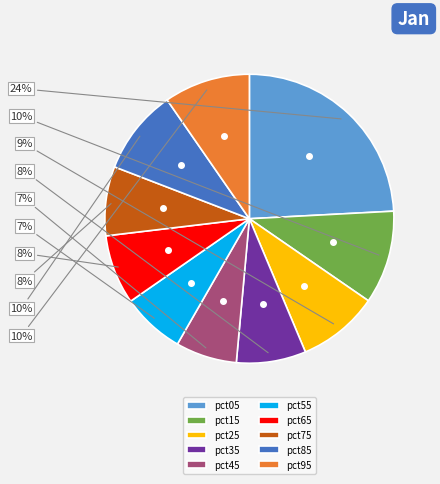

The pct45 slice represents 15% of the pie. True or false?

False